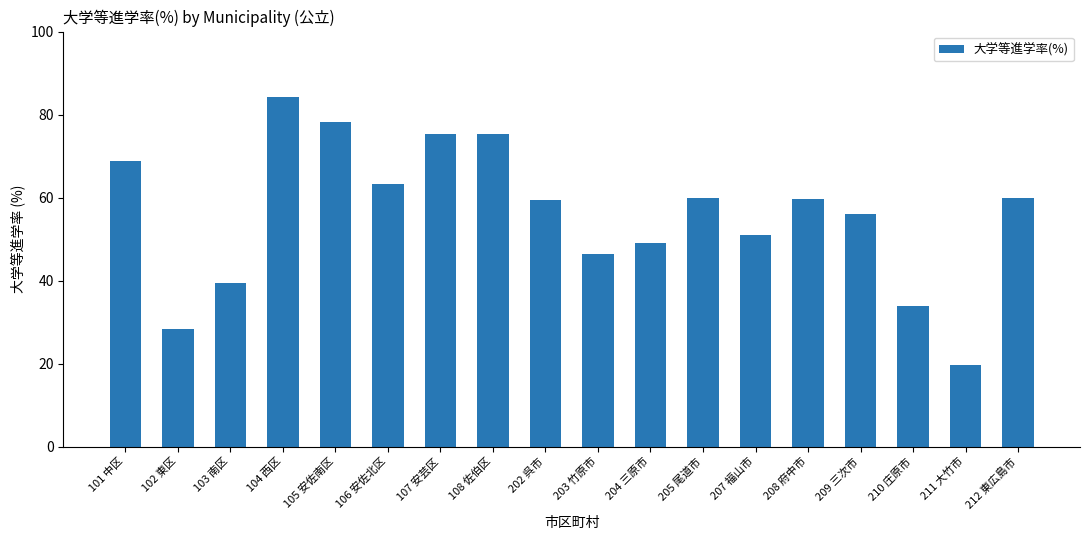

What is the difference between the values at 106 安佐北区 and 104 西区?

20.7